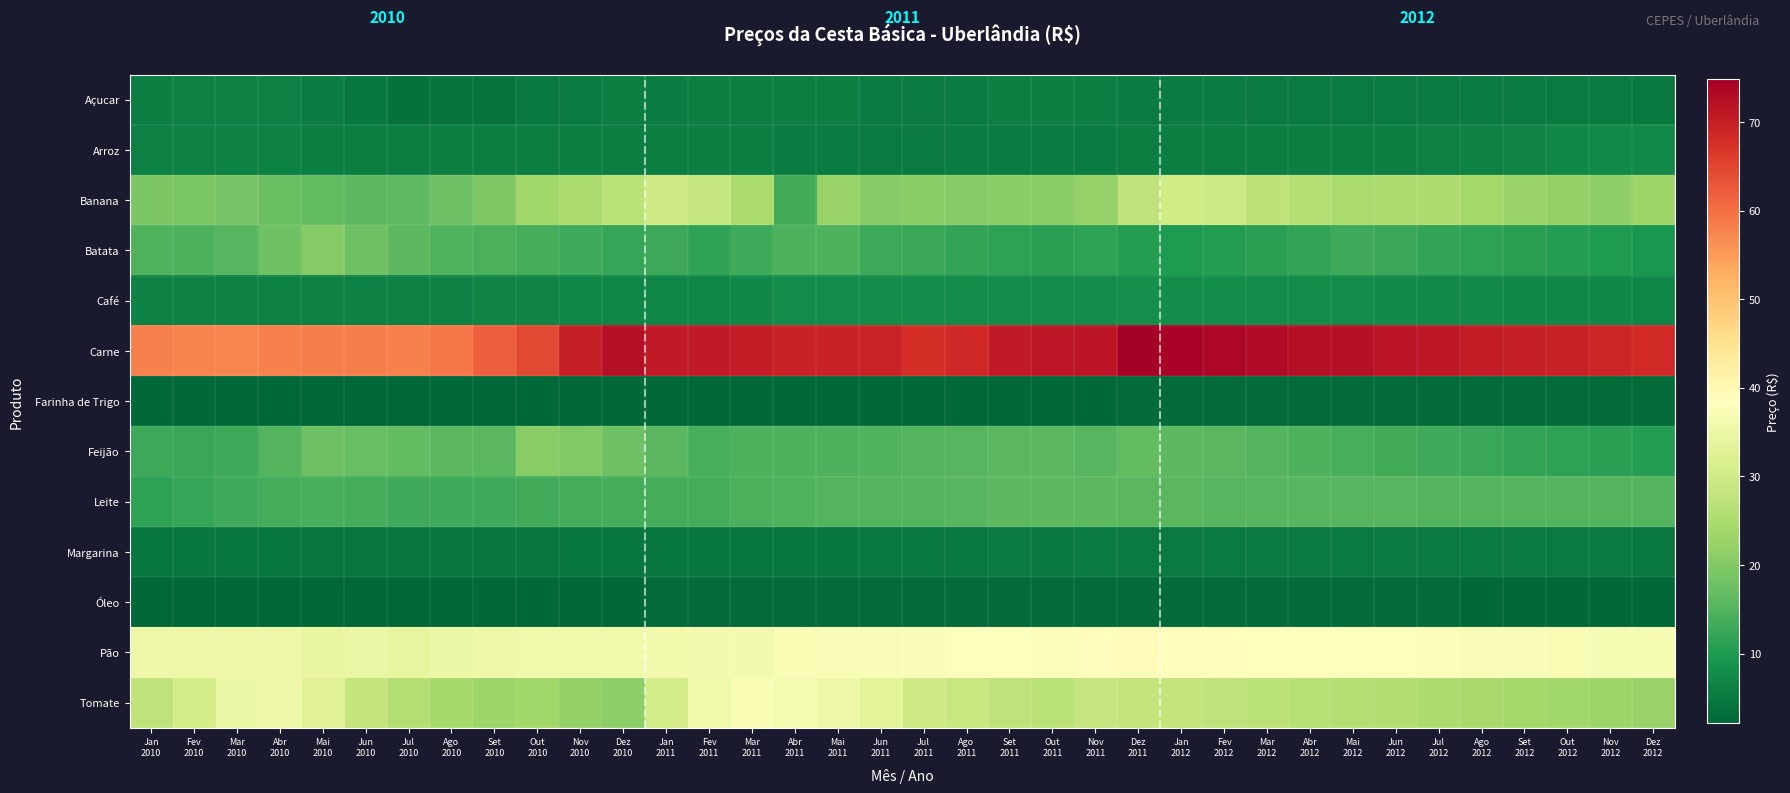

List the labels in order of Banana value, largest first.

Jan 2012, Jan 2011, Fev 2012, Fev 2011, Dez 2011, Mar 2012, Dez 2010, Abr 2012, Jul 2012, Jun 2012, Mar 2011, Mai 2012, Nov 2010, Ago 2012, Out 2010, Dez 2012, Mai 2011, Set 2012, Nov 2011, Out 2012, Nov 2012, Jul 2011, Set 2011, Out 2011, Jun 2011, Ago 2011, Set 2010, Jan 2010, Fev 2010, Mar 2010, Ago 2010, Abr 2010, Mai 2010, Jul 2010, Jun 2010, Abr 2011